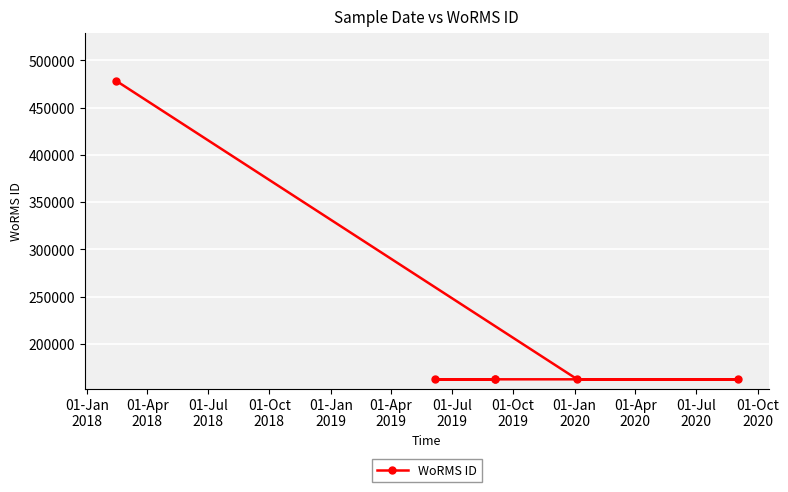

What is the greatest value displayed?

478557